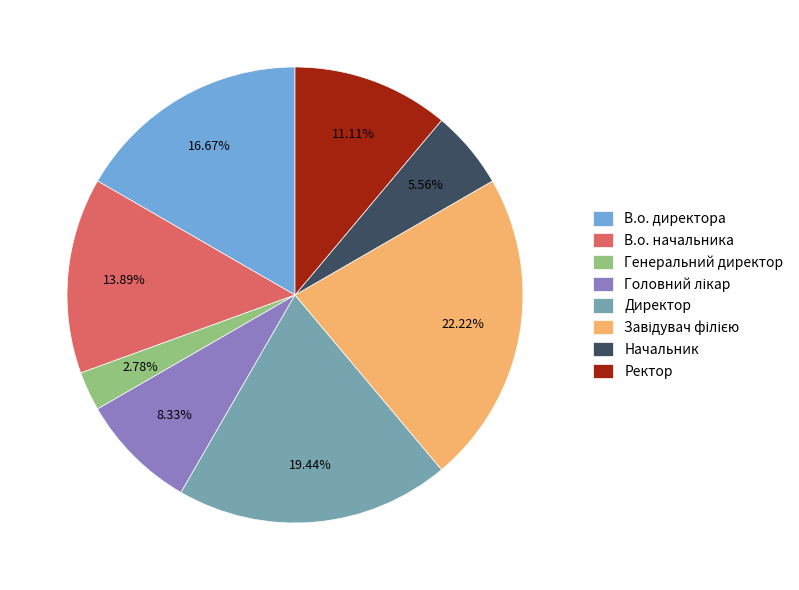

Which has a higher value, Ректор or Директор?

Директор